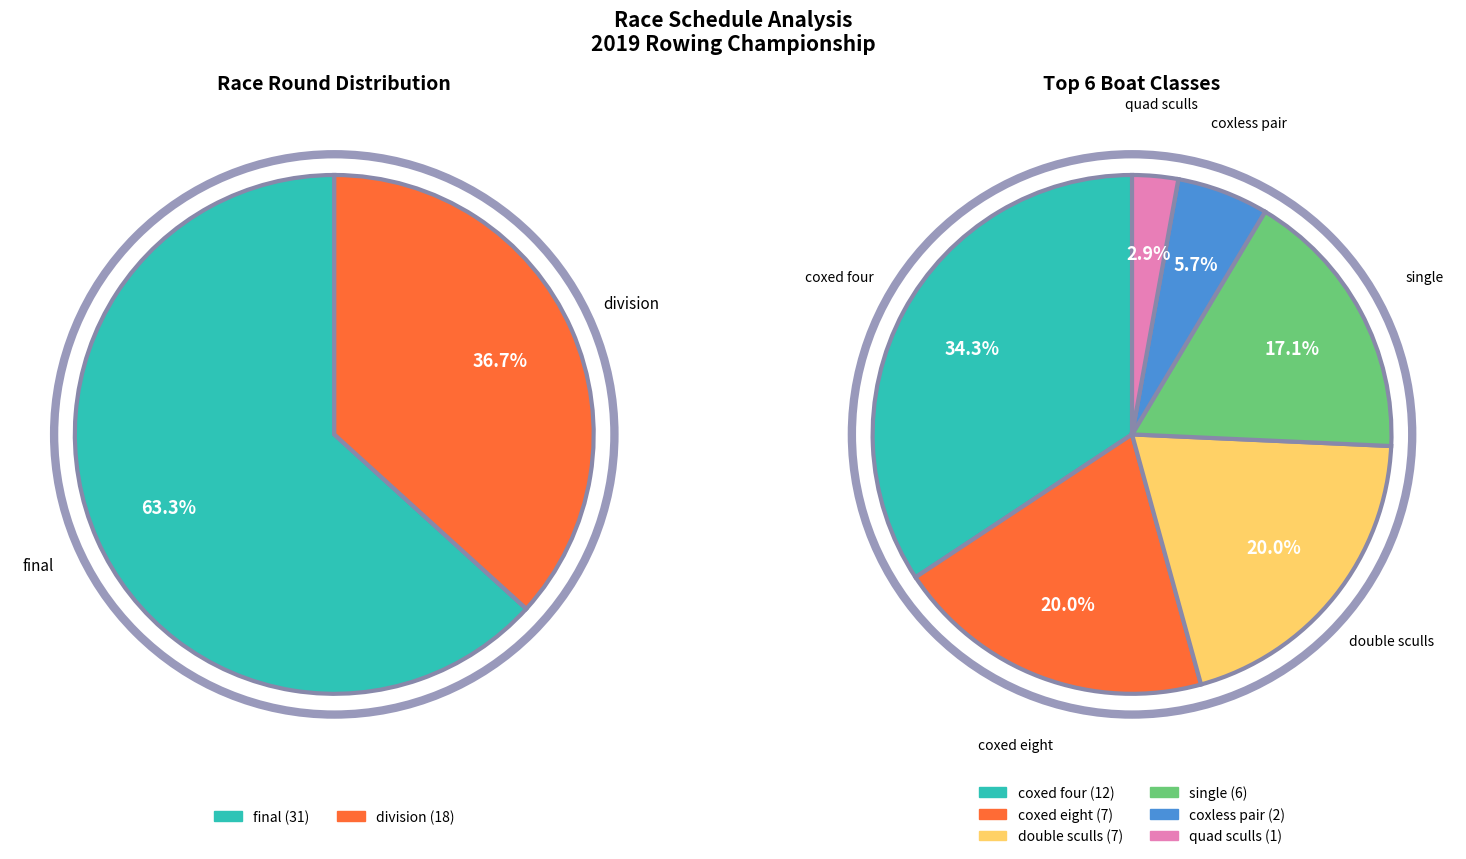

Count the number of slices in the pie.

2